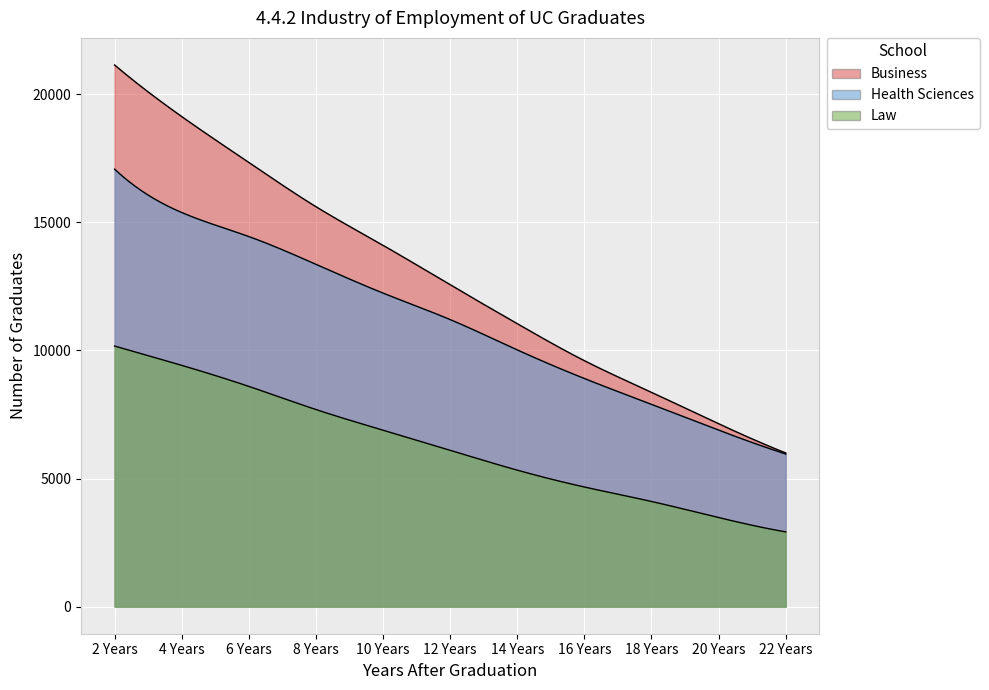

What is the sum of the Law values at 12 Years and 22 Years?

9020